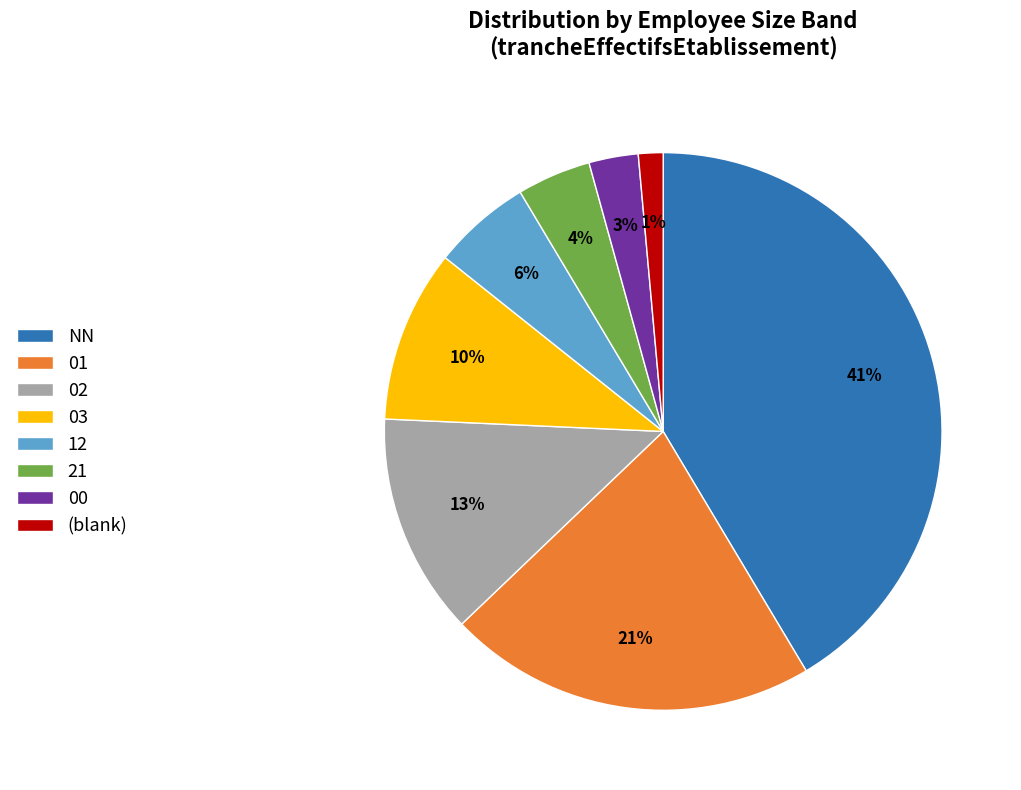

To the nearest percent, what portion does NN represent?

41%